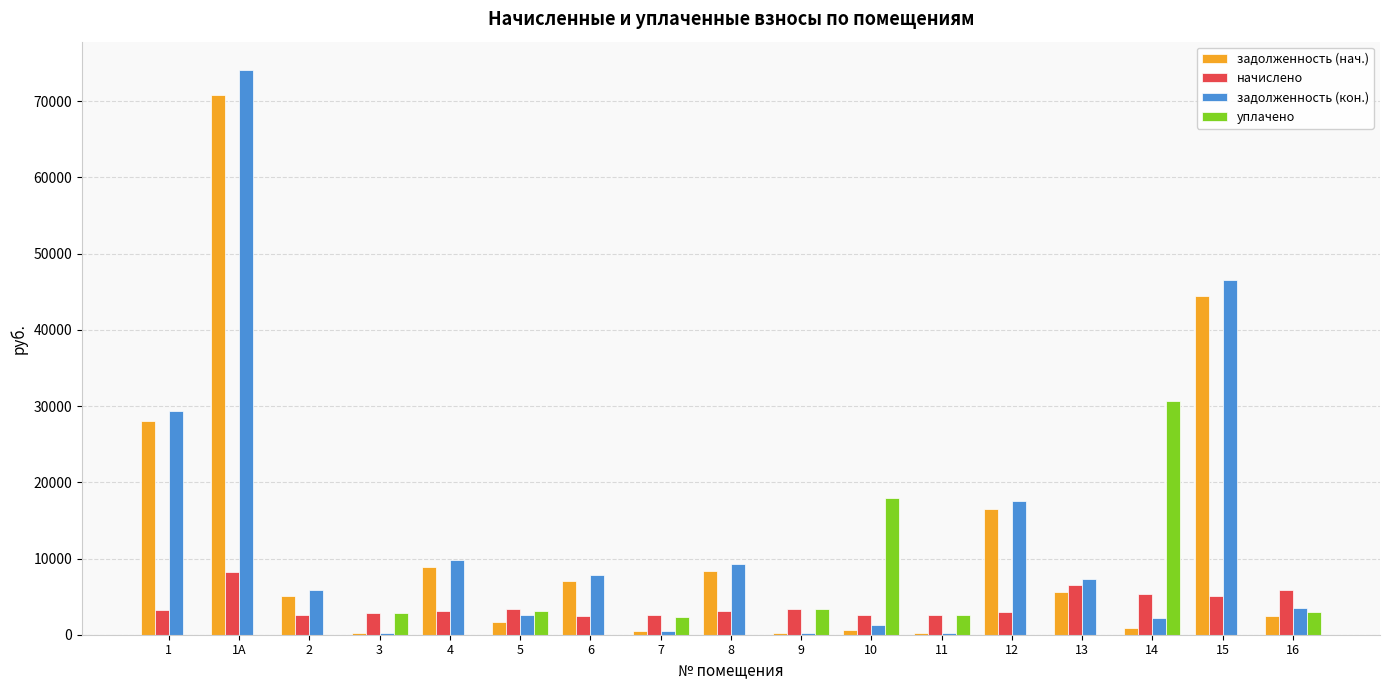

What is the difference between the задолженность (нач.) values at 1 and 2?

23021.6